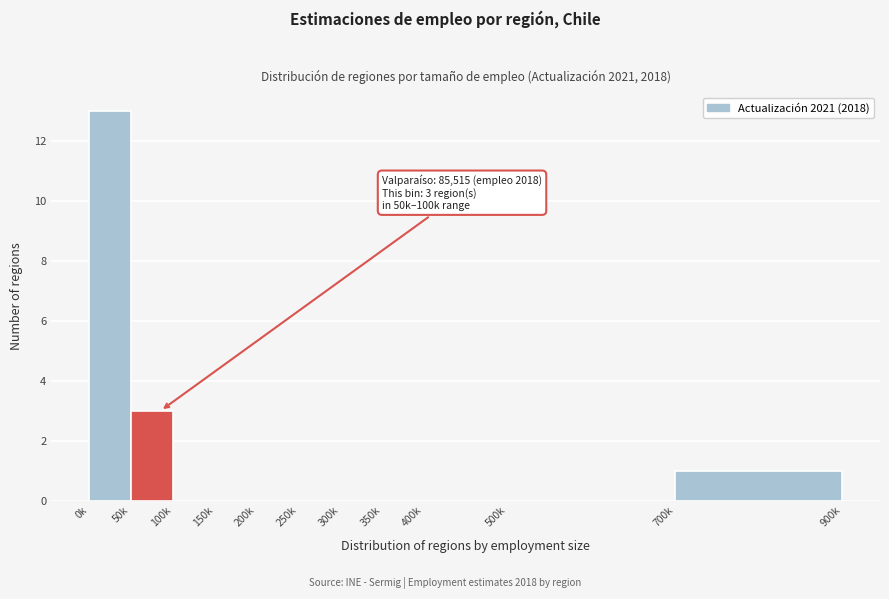

Reading right to left, transcribe all the data shown in this chart.

700k=1	500k=0	400k=0	350k=0	300k=0	250k=0	200k=0	150k=0	100k=0	50k=3	0k=13